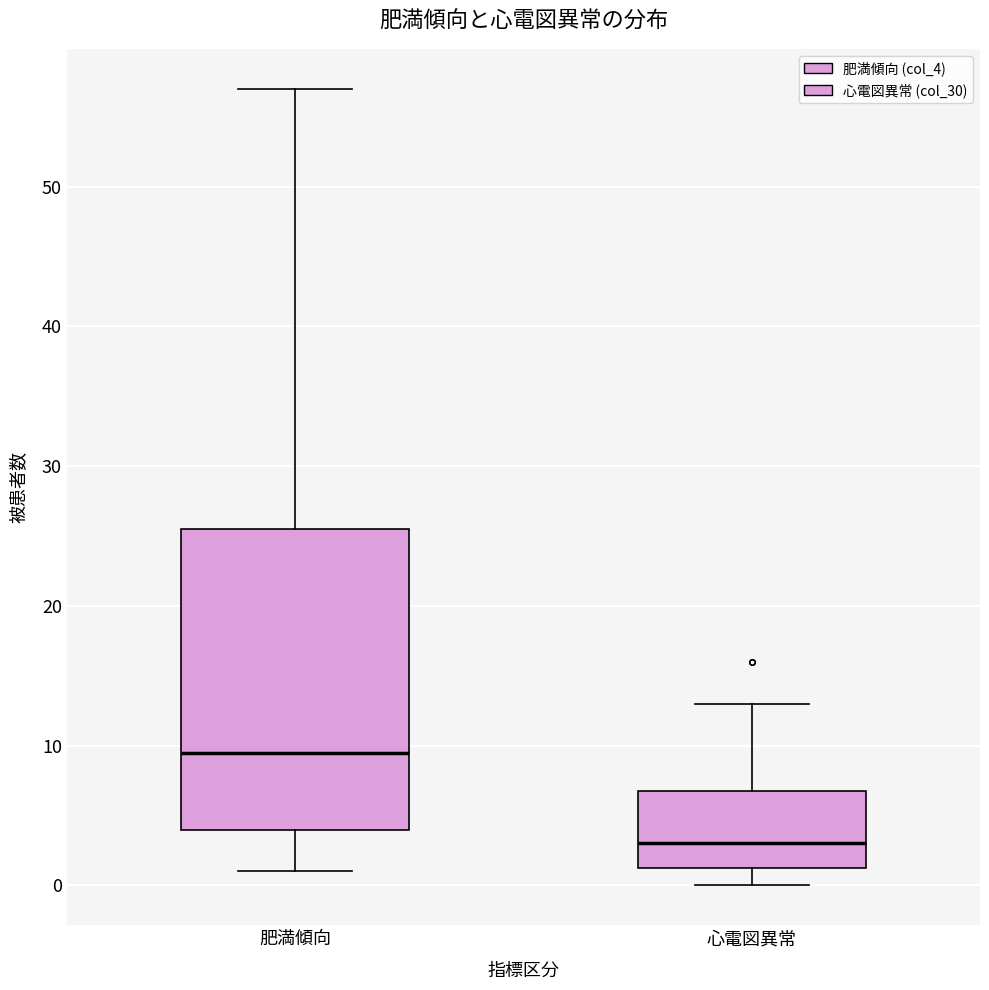

Which box has the highest median line?

肥満傾向